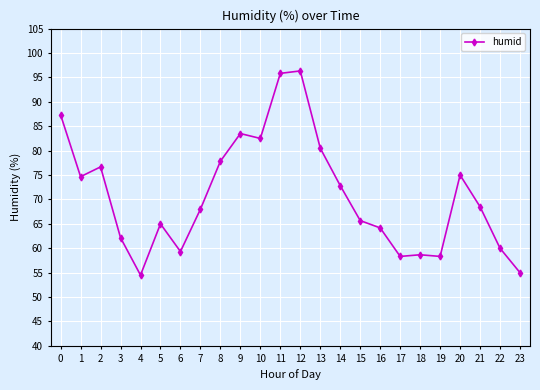

What is the value of the 7th point from the left?

59.3